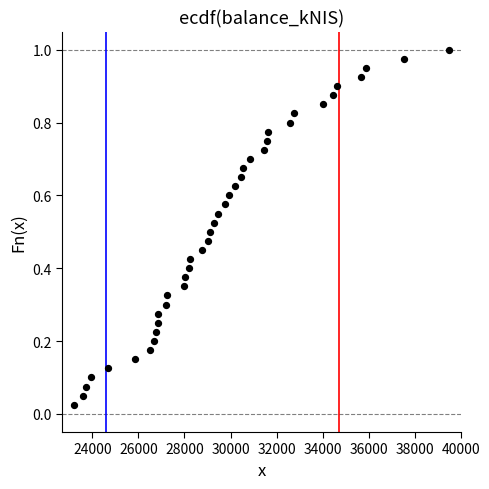

What is the range of X values (max minus min)?

16317.6